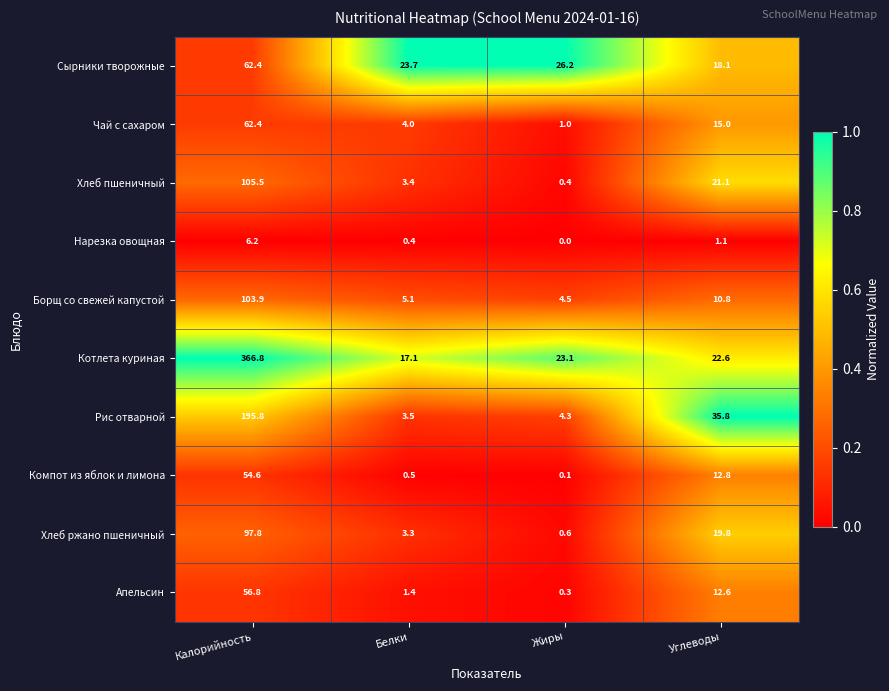

What is the difference between the second highest and minimum values in the Хлеб ржано пшеничный series?

19.2